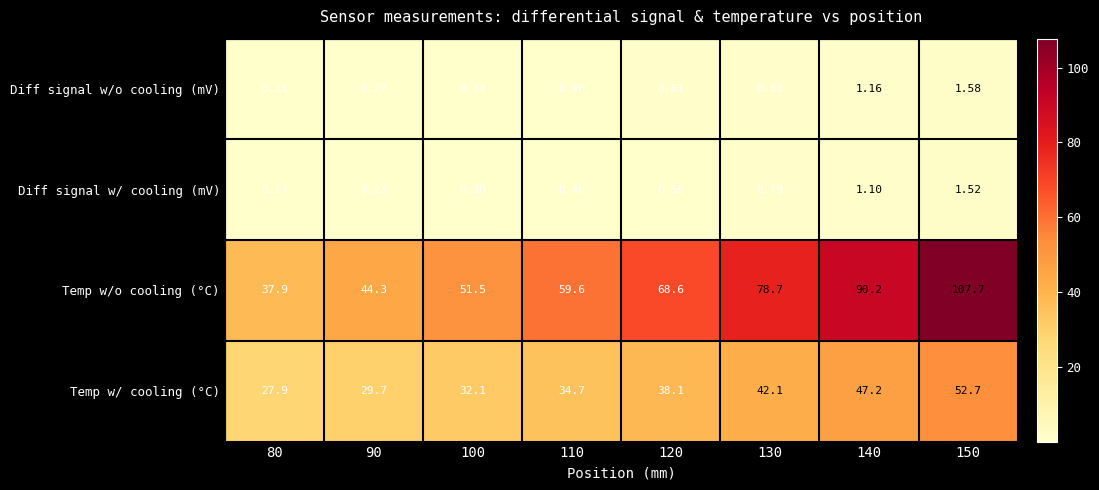

Which series changed the most between 80 and 140?

Temp w/o cooling (°C)